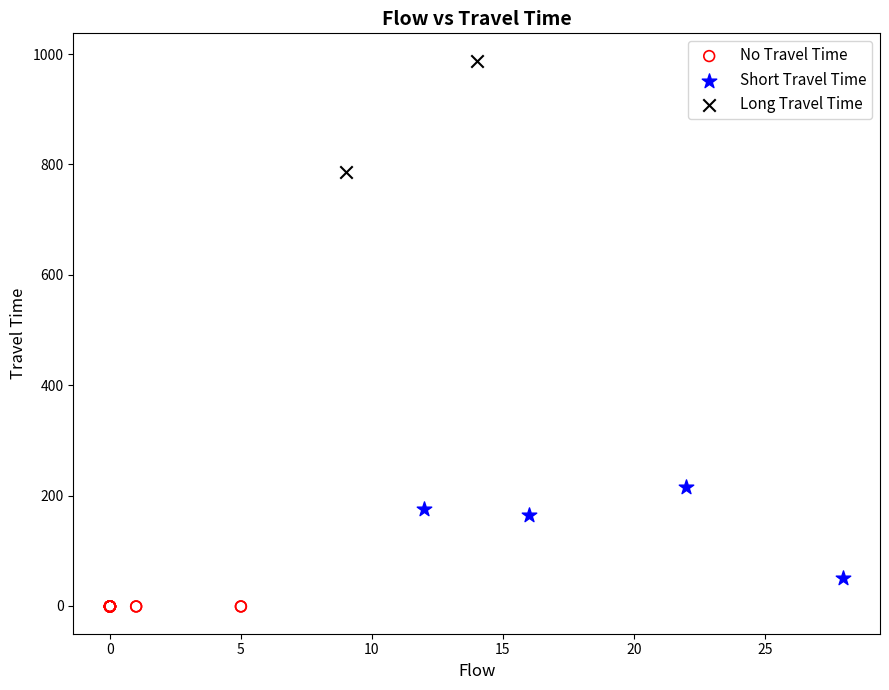

What are all the series names shown in the legend?

No Travel Time, Short Travel Time, Long Travel Time